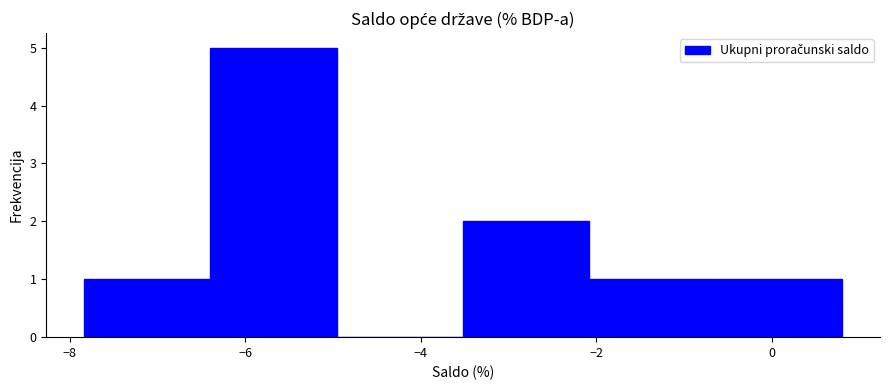

What is the height of the bar covering -0.6 to 0.8 on the x-axis? Neither the bar edges nor the heights are printed on the chart, so give them approximately, as read against the axes.

1